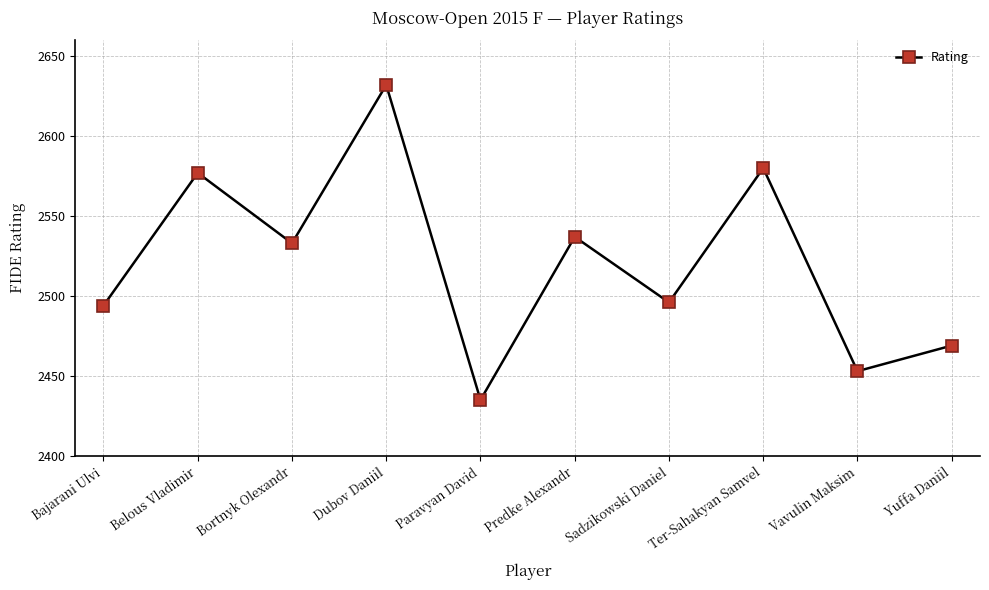

Which has a higher value, Paravyan David or Bortnyk Olexandr?

Bortnyk Olexandr